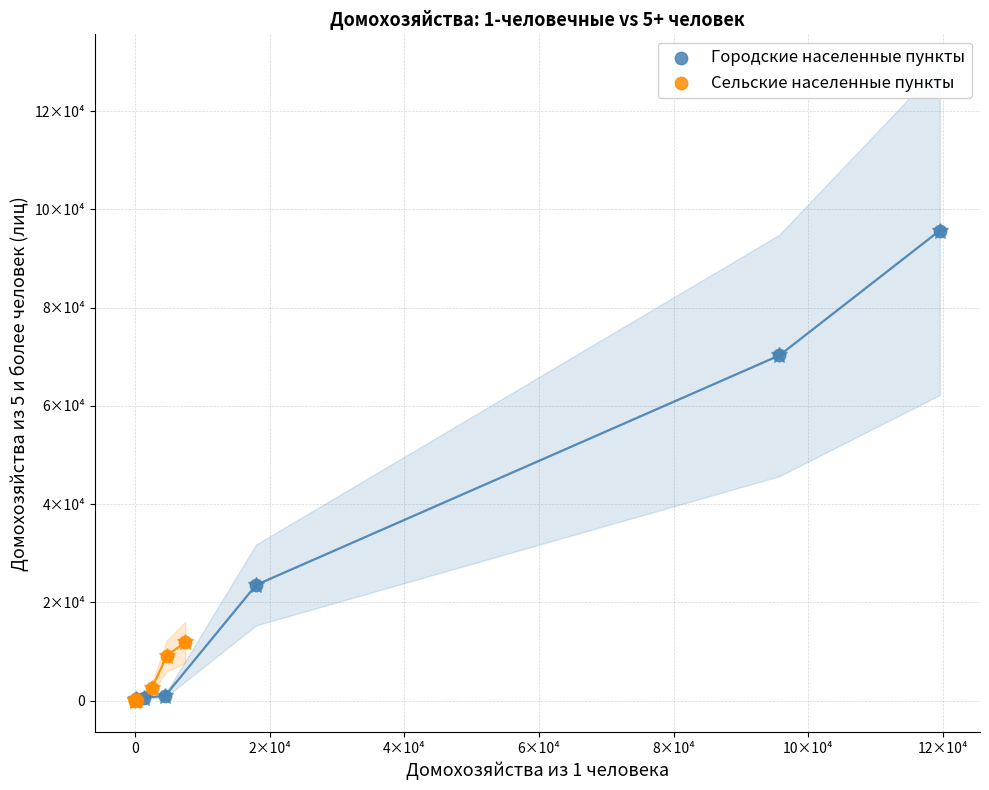

Which series reaches the maximum Y coordinate?

Городские населенные пункты